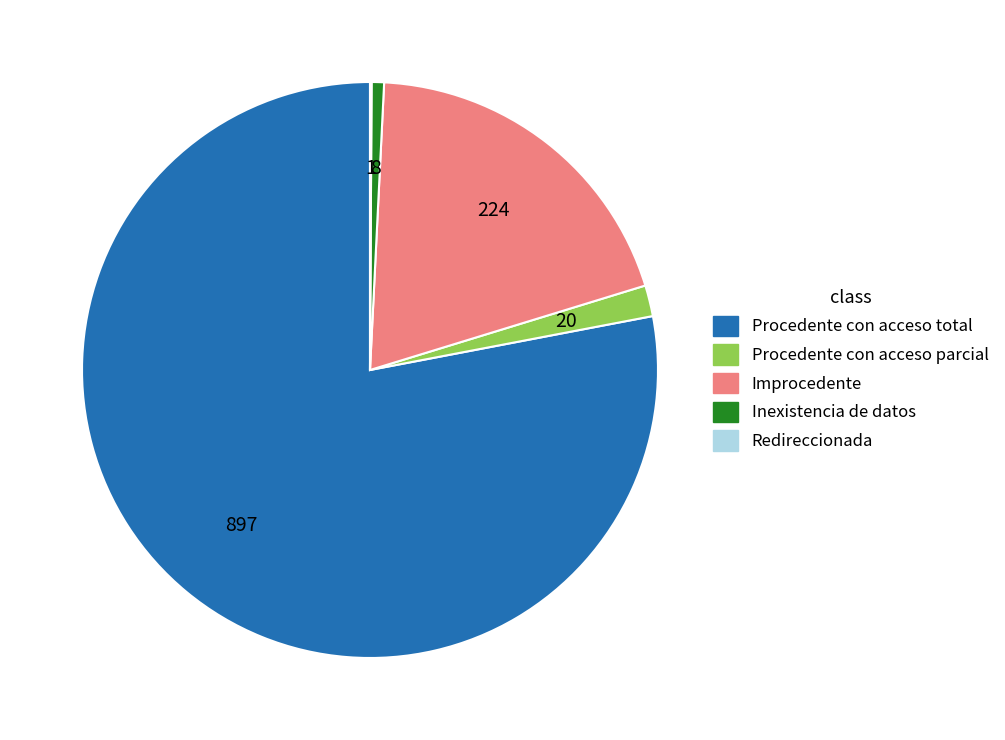

True or false: Procedente con acceso parcial accounts for 2% of the total.

True